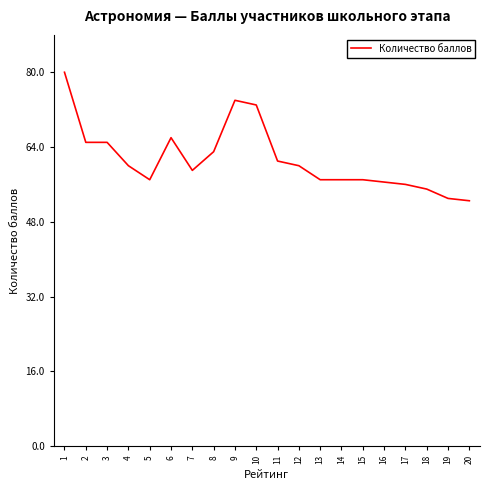

What is the change in value from 8 to 13?

-6.0